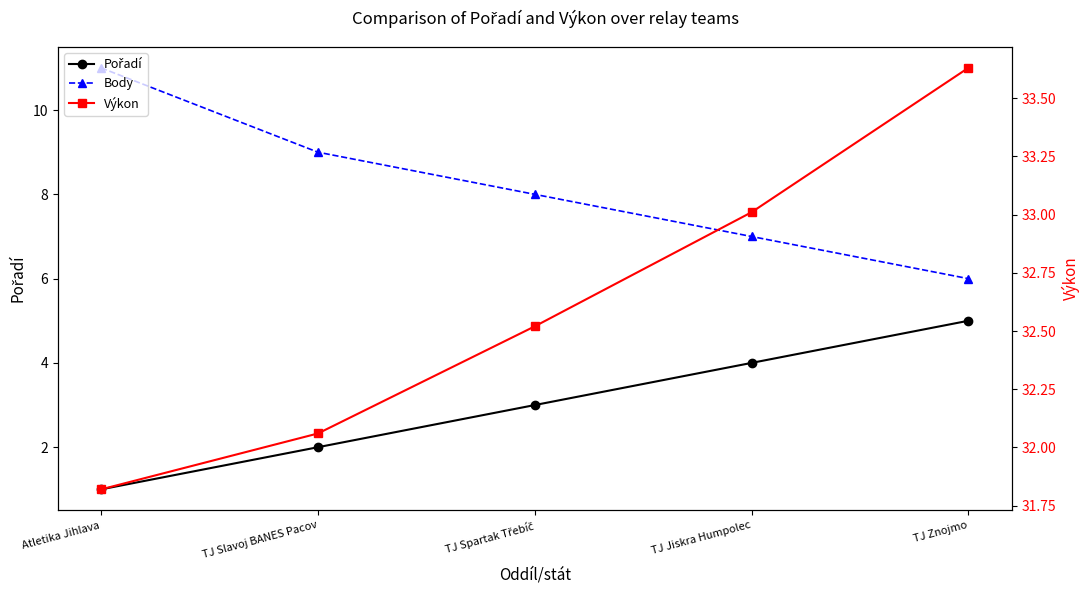

How many categories are shown in the chart?

5